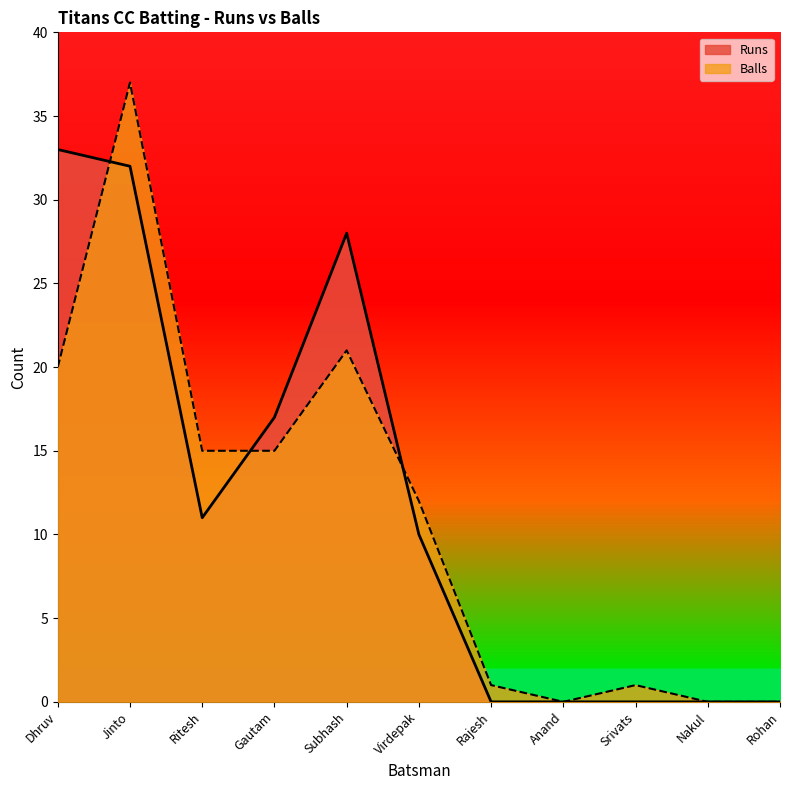

Is it true that Balls equals 0 at Anand?

True